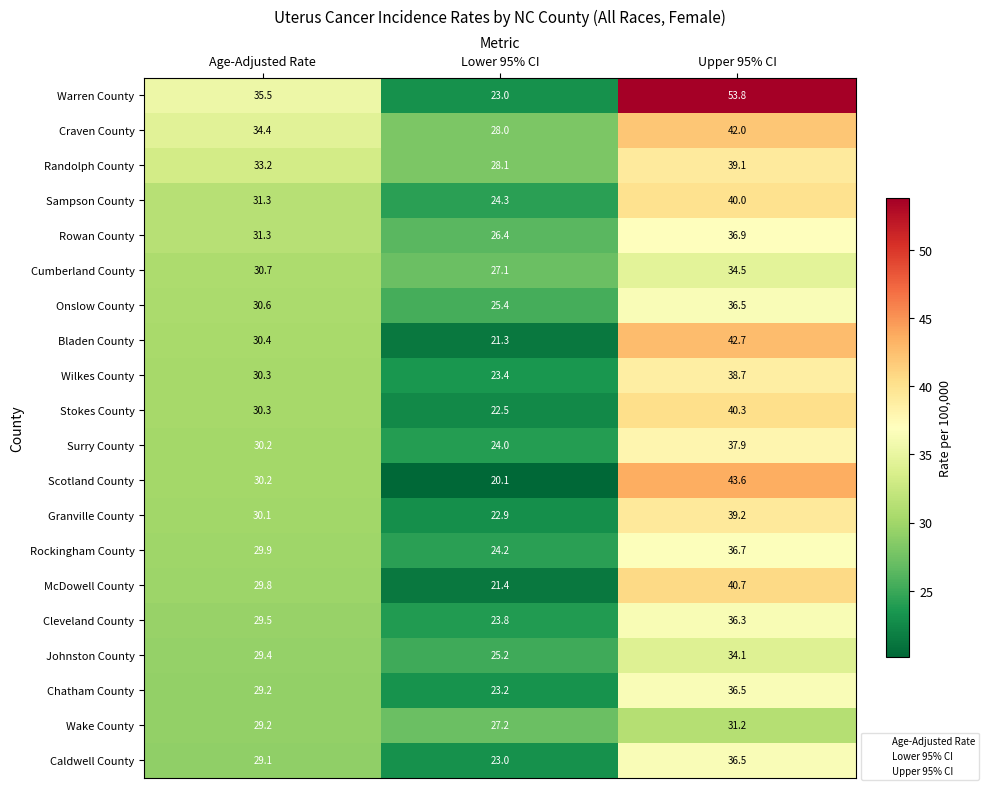

What is the difference between the maximum and minimum values in the Wake County series?

4.0